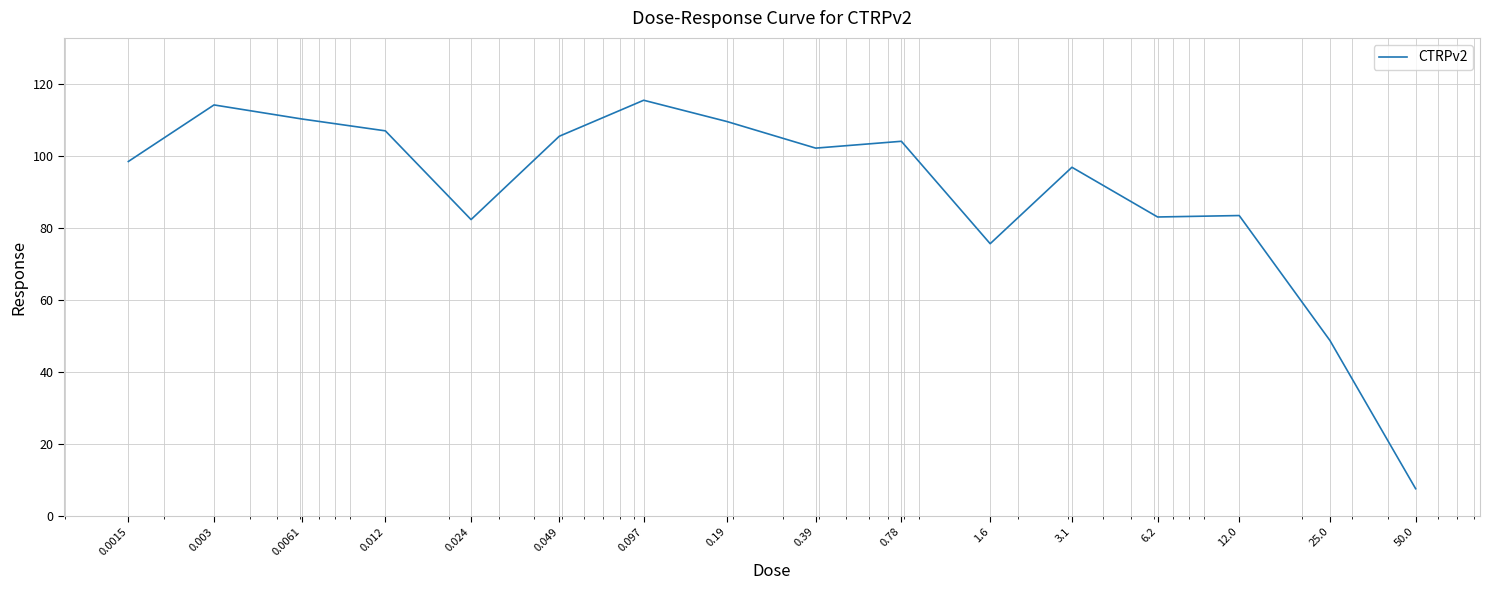

True or false: the data has more than 1 interior local peaks.

True